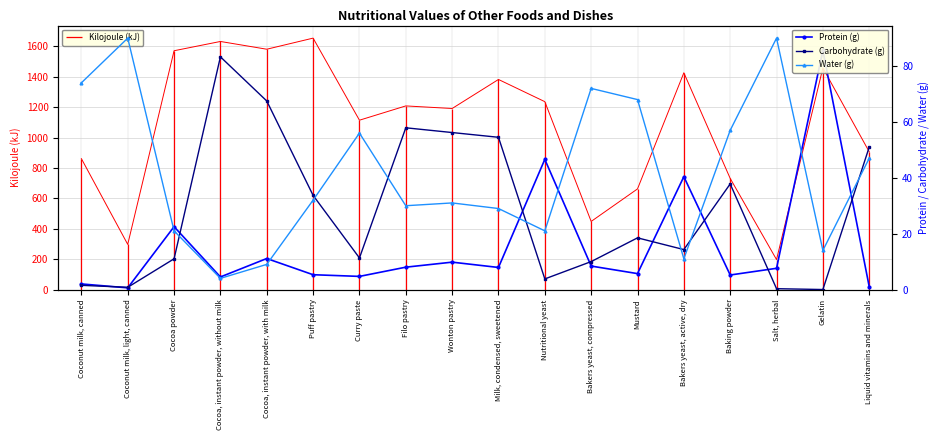

Which has a higher value, Cocoa, instant powder, with milk or Puff pastry?

Cocoa, instant powder, with milk